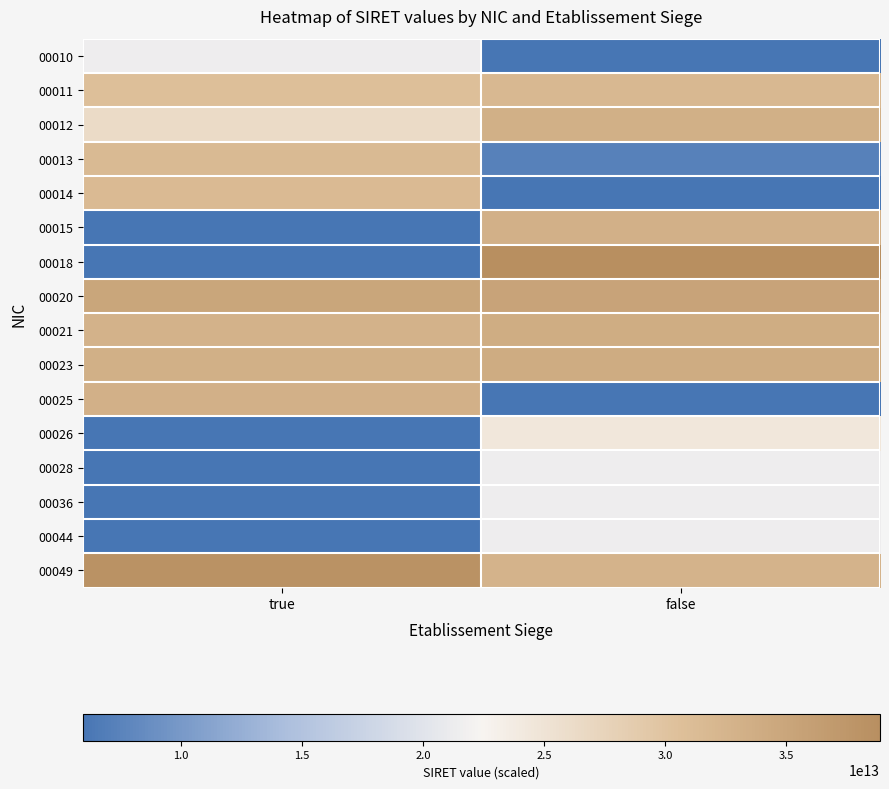

Reading right to left, extract all data points from this chart.

00010: false=0	true=21380273900010
00011: false=31903786700011	true=30752251600011
00012: false=33305526700012	true=26380291000012
00013: false=7250161200013	true=31660688800014
00014: false=0	true=31531409600027
00015: false=33104772000015	true=5940155400015
00018: false=38877889600018	true=5940156200018
00020: false=35275751200020	true=34932859100020
00021: false=33833193700023	true=32862537100021
00023: false=33929238500012	true=33241506600023
00025: false=0	true=33180787500025
00026: false=24380103200026	true=0
00028: false=21380273900028	true=0
00036: false=21380273900036	true=0
00044: false=21380273900044	true=0
00049: false=32754975400049	true=38361588700049